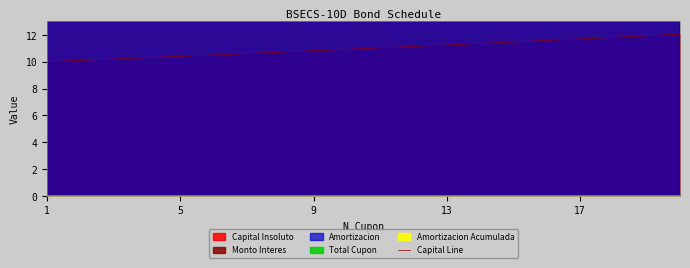

What is the highest value of the Capital Line series?

12.0